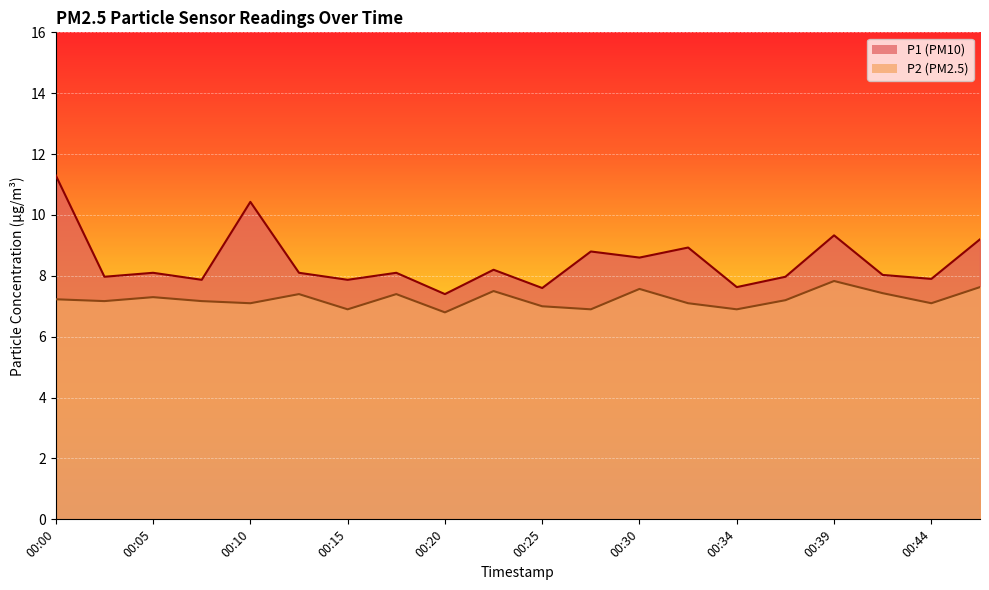

At which label is P1 closest to 9?

00:32